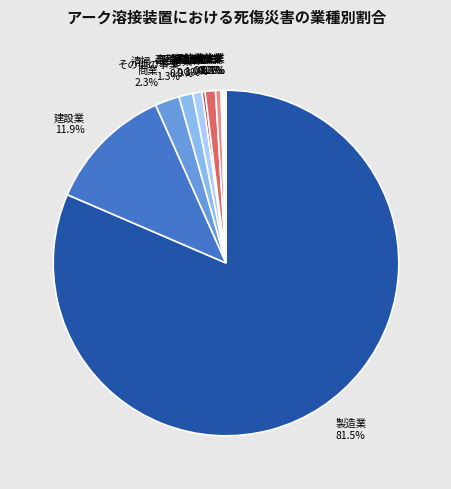

Which category has the biggest portion of the pie?

製造業